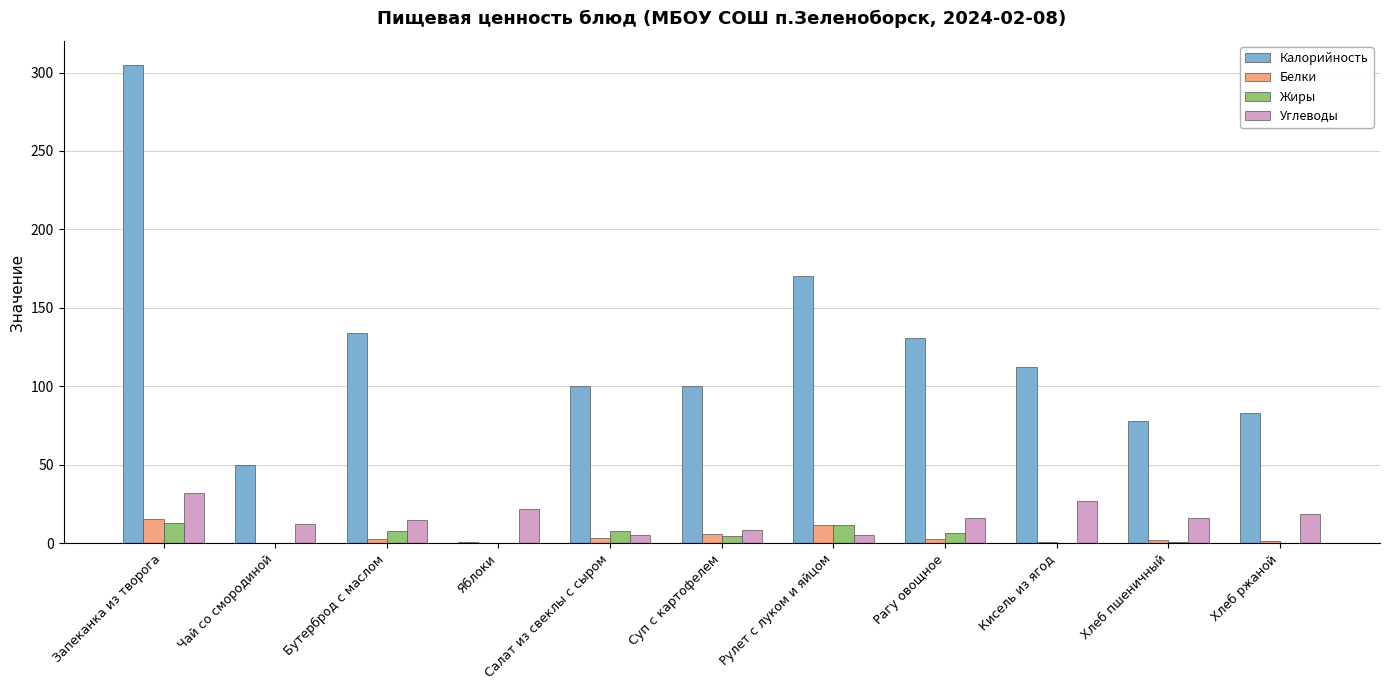

What is the sum of the Белки values at Яблоки and Суп с картофелем?

5.8